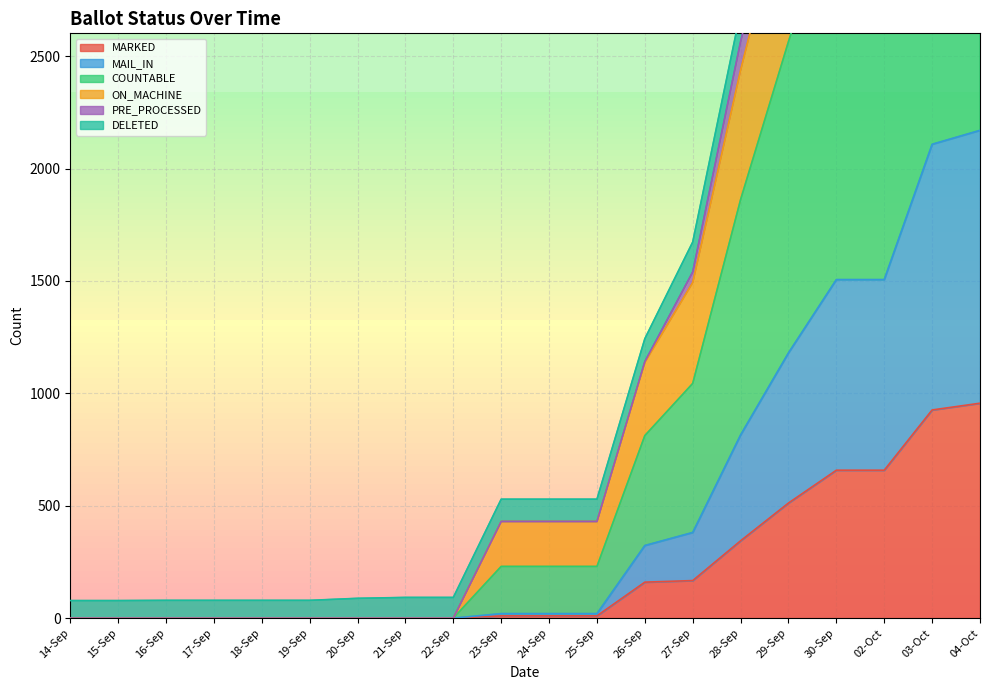

Where is MARKED nearest to the value 478?

29-Sep